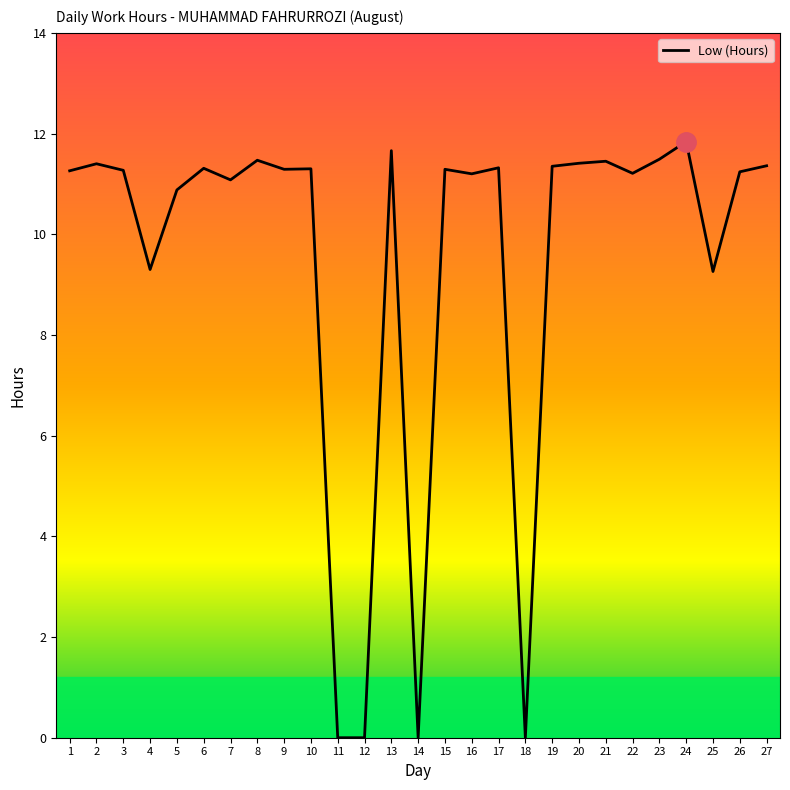

What is the difference between the values at 14 and 20?

11.4